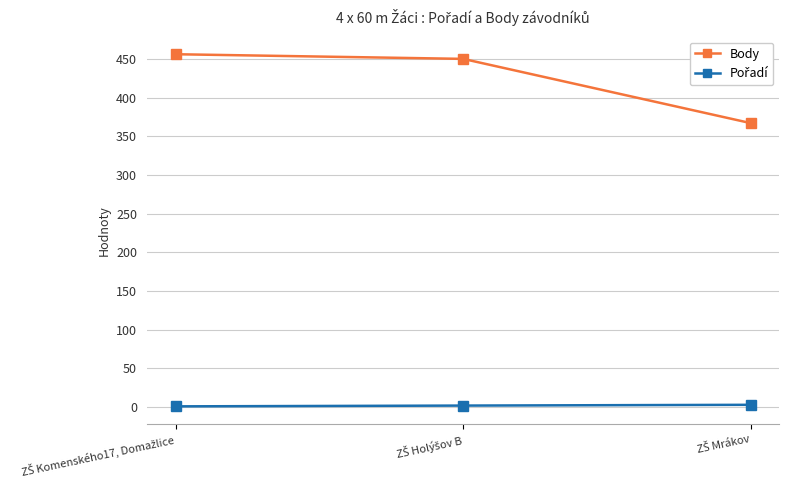

Which series has the widest spread of values?

Body